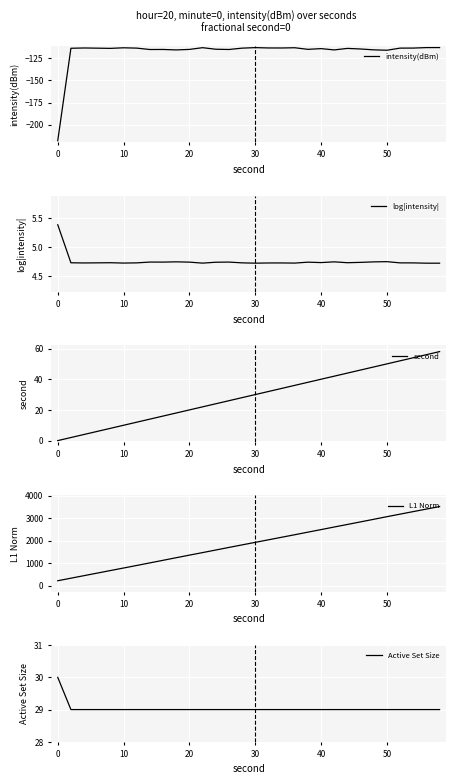

What is the sum of all L1 Norm values?

56102.1